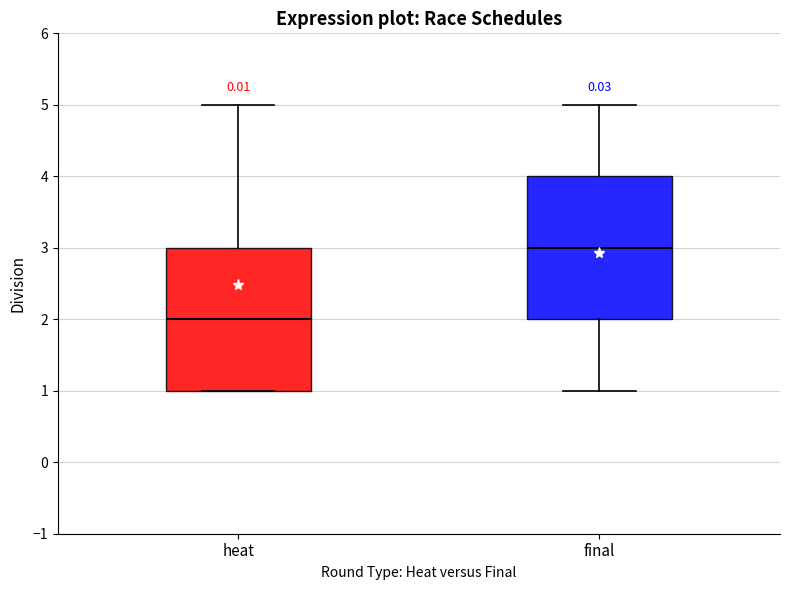

Reading left to right, read every box against the y-axis: the position of its median line, the range the box covers, and the ends of its whiskers. The values are not printed on the chart, so give them approximately, as read against the axis.

heat: median 2, box 1 to 3, whiskers 1 to 5
final: median 3, box 2 to 4, whiskers 1 to 5